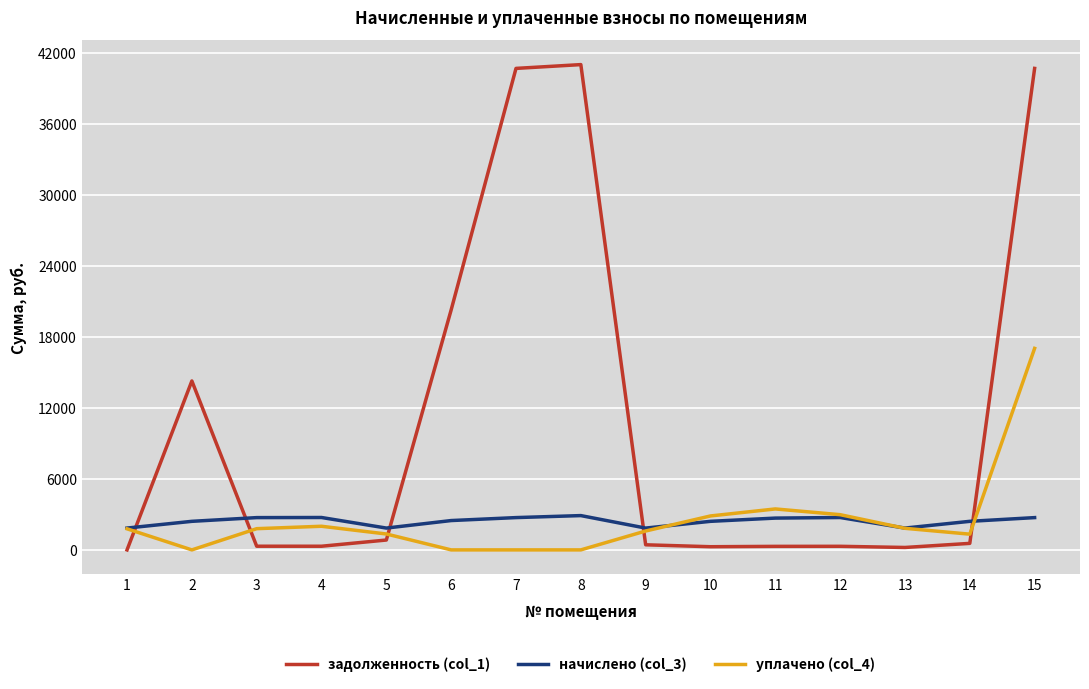

What is the maximum value shown in the chart?

41037.3